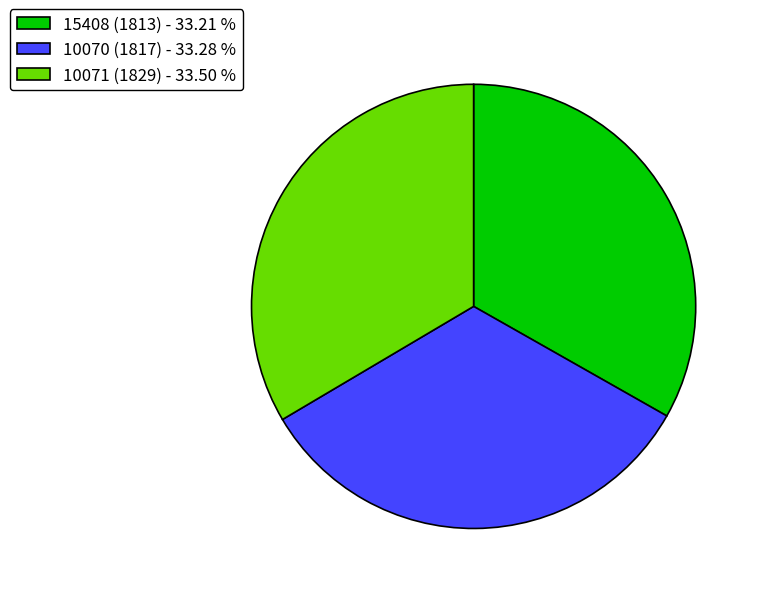

Is it true that 10070 (1817) is 38% of the pie?

False